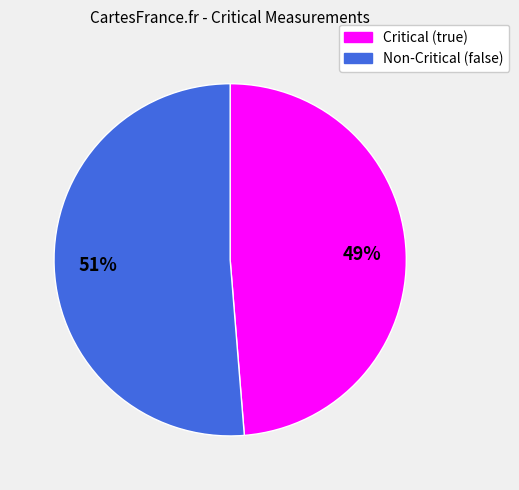

To the nearest percent, what is the average slice percentage?

50%